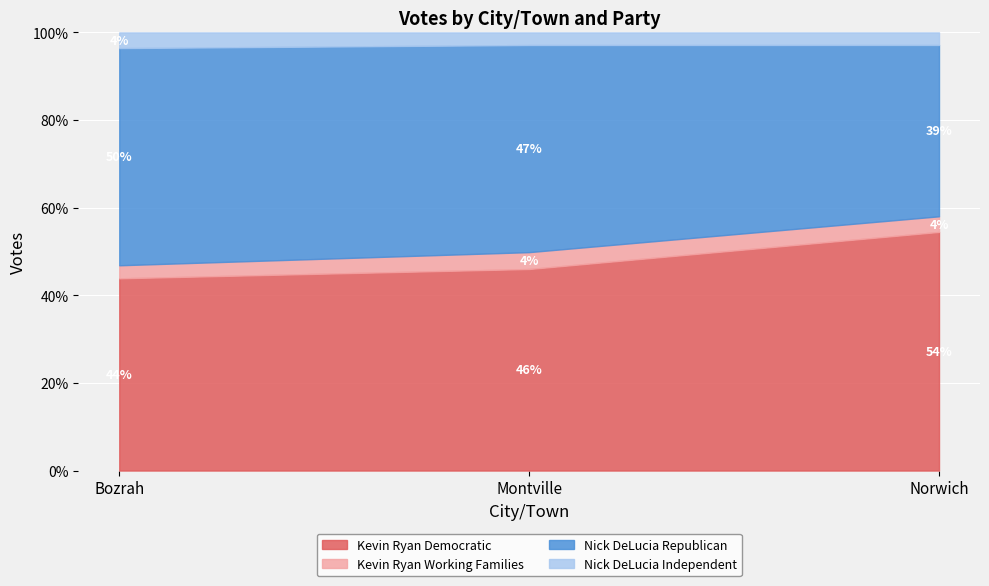

How many lines are shown in the chart?

4